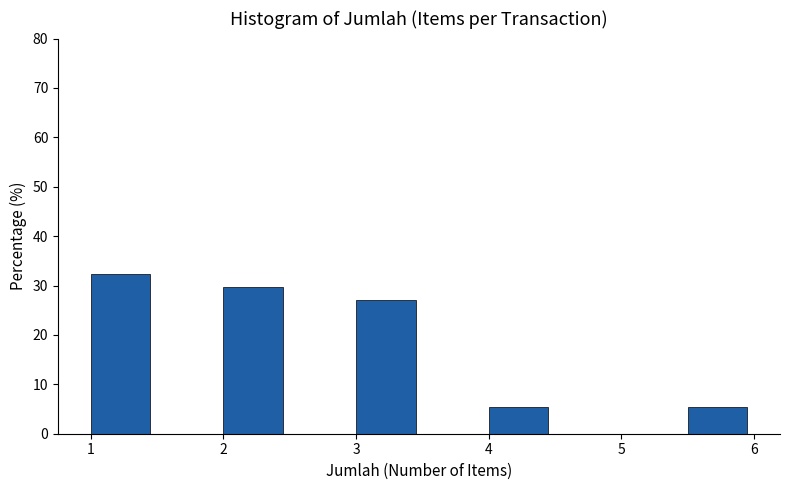

How tall is the bar that spans 3.0 to 3.5 on the x-axis? The values are not printed on the chart, so give them approximately, as read against the axis.

27